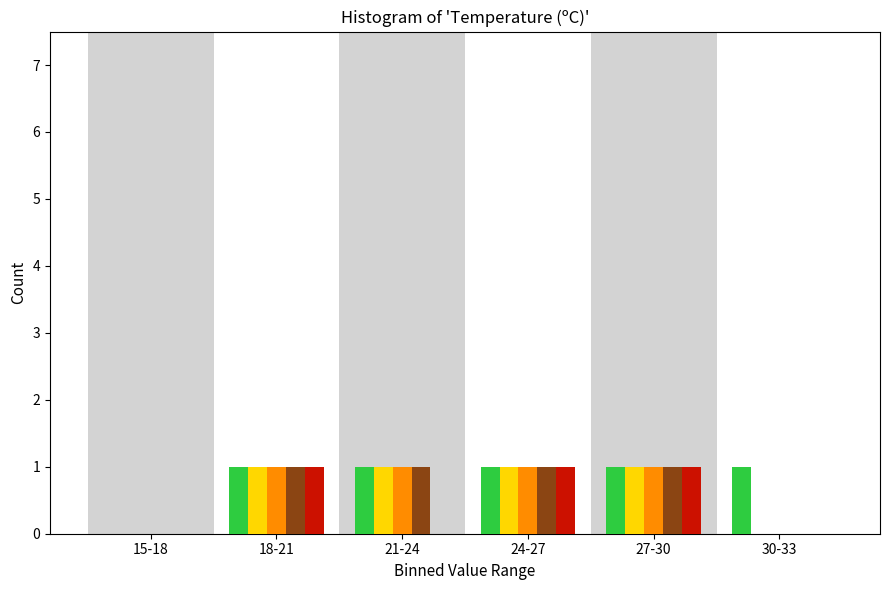

What is the total value across all series at 24-27?

5